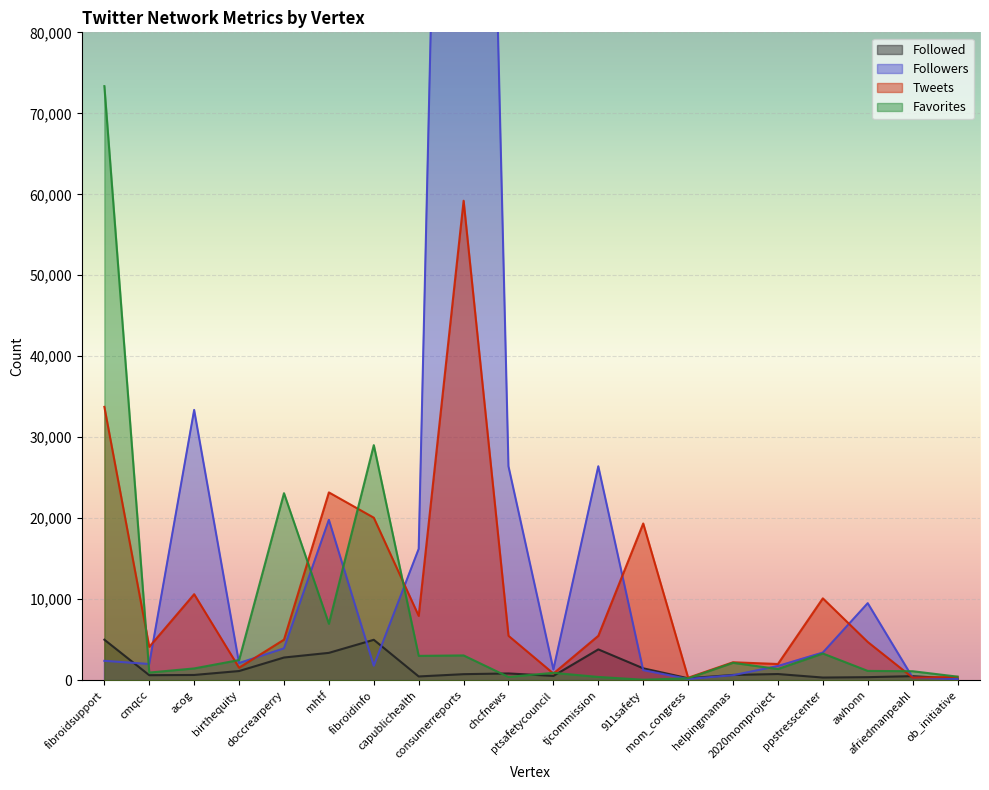

Is the value of Followers at doccrearperry greater than the value of Favorites at awhonn?

Yes